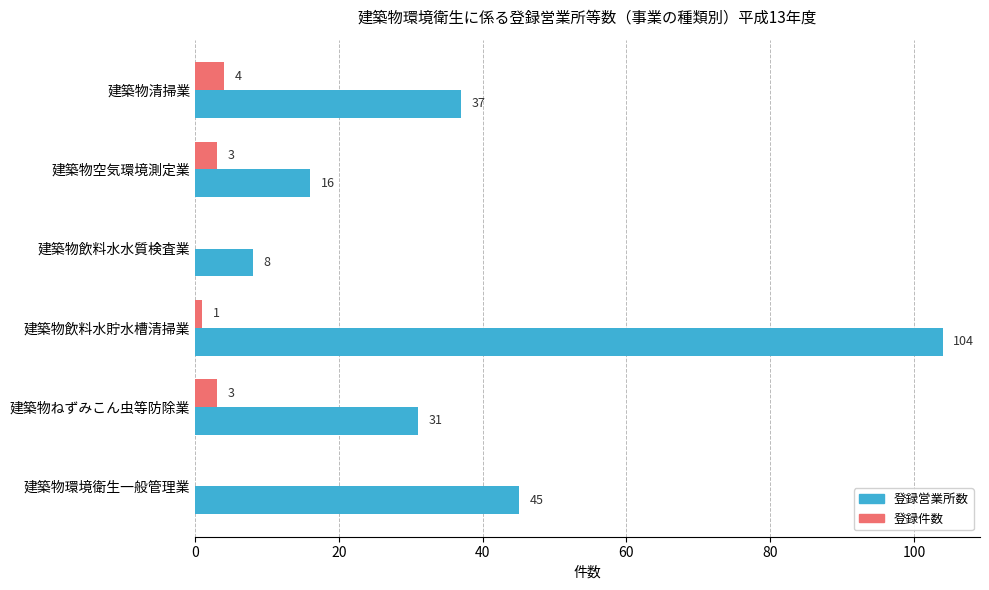

What are all the series names shown in the legend?

登録営業所数, 登録件数